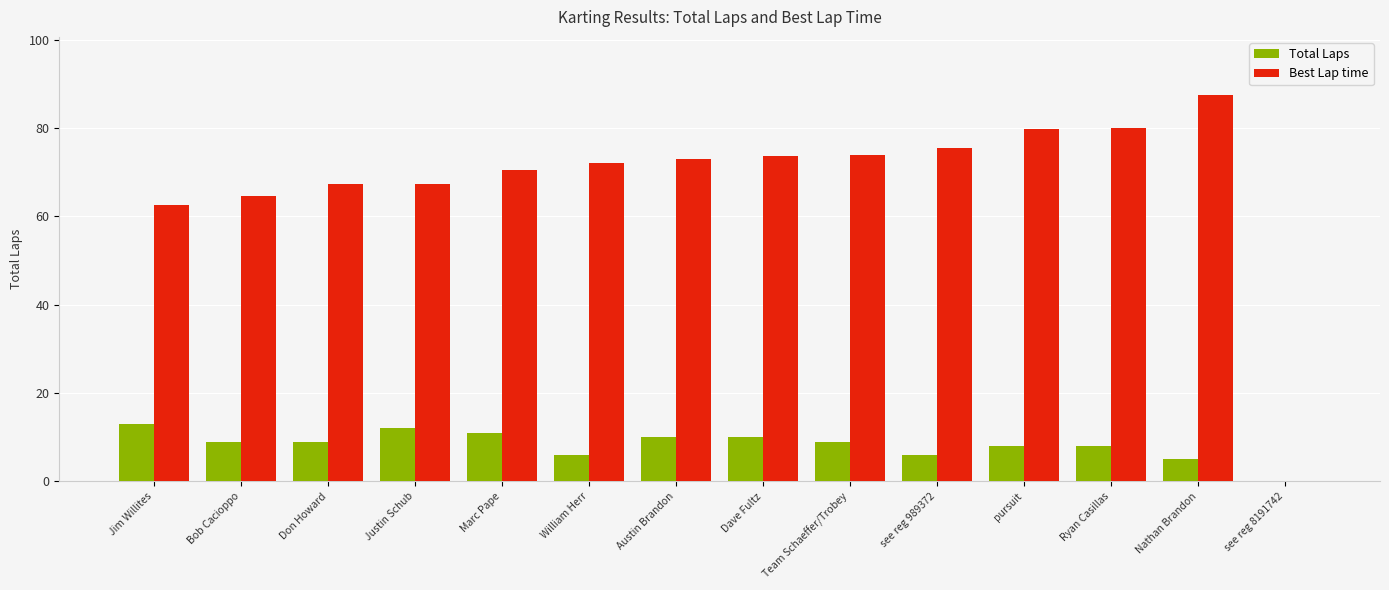

How many series are shown in this chart?

2